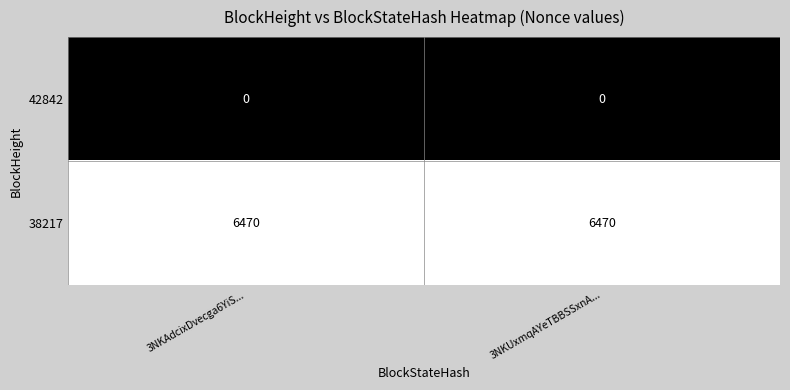

Which series has the largest total across all categories?

38217